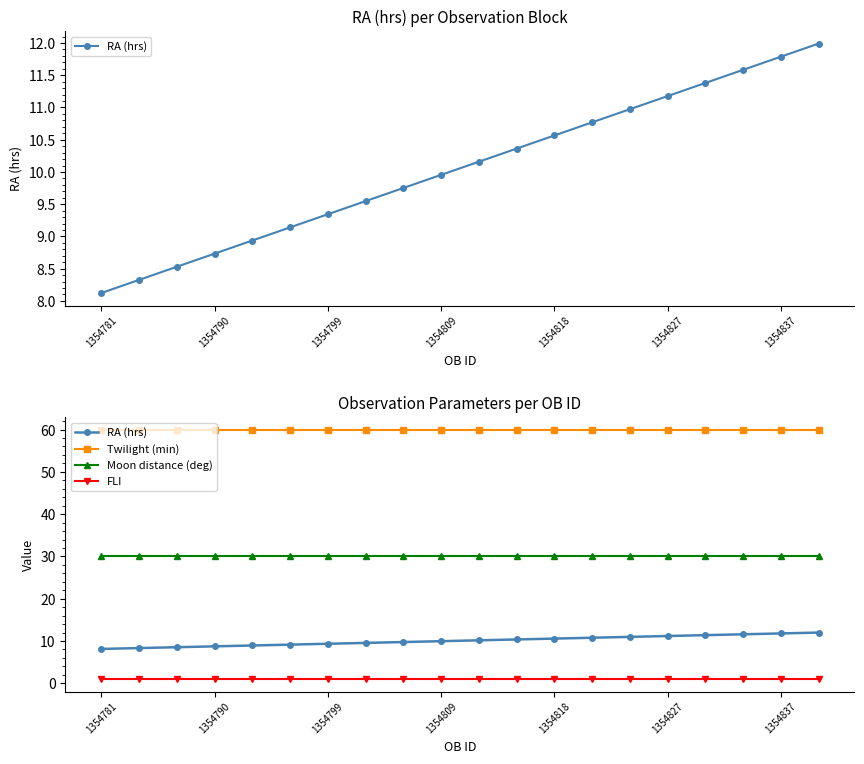

How many series are shown in this chart?

4